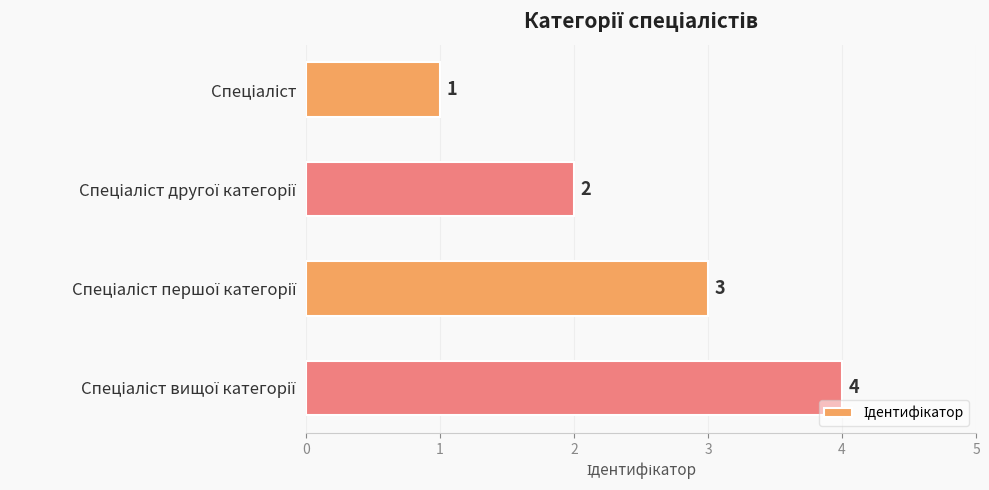

What is the greatest value displayed?

4